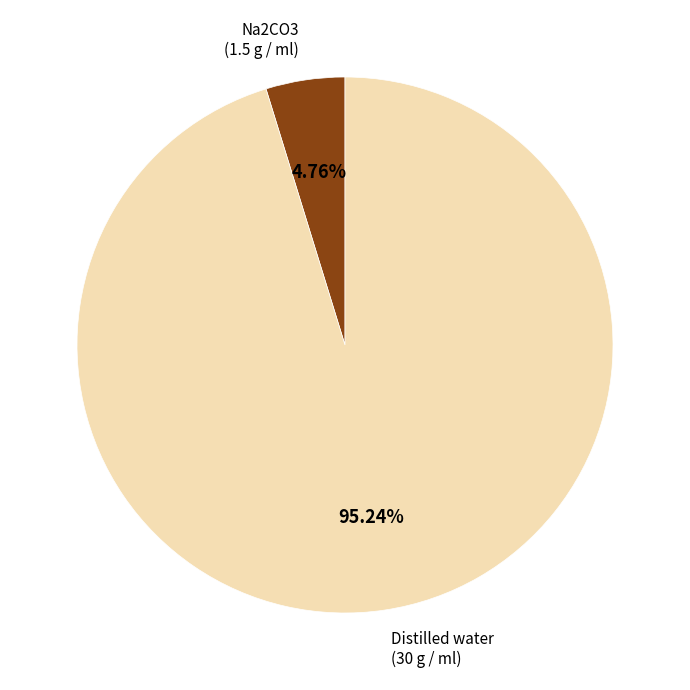

Is there a majority slice in this chart?

Yes